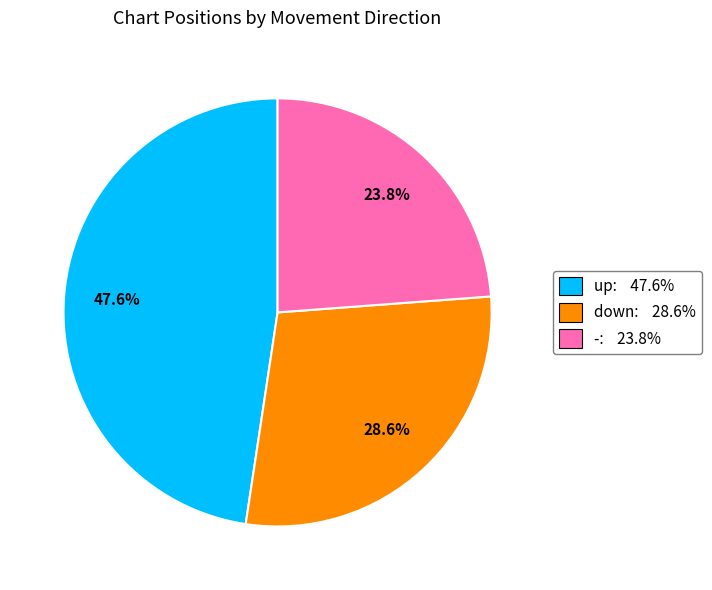

What percentage do - and down together represent?

52.4%